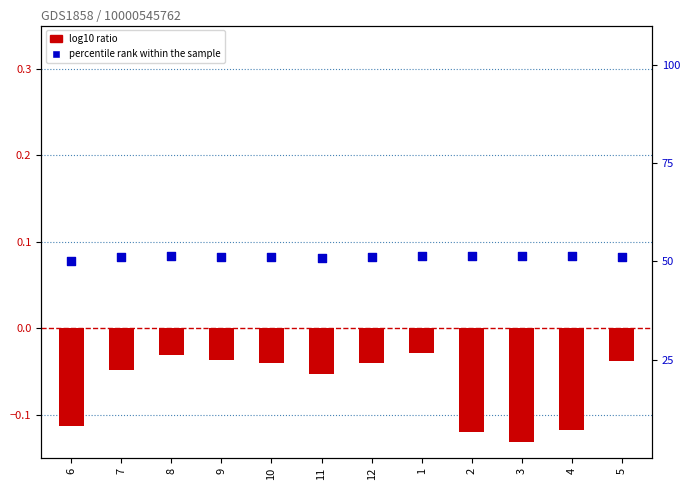

Which series has the largest total across all categories?

percentile rank within the sample